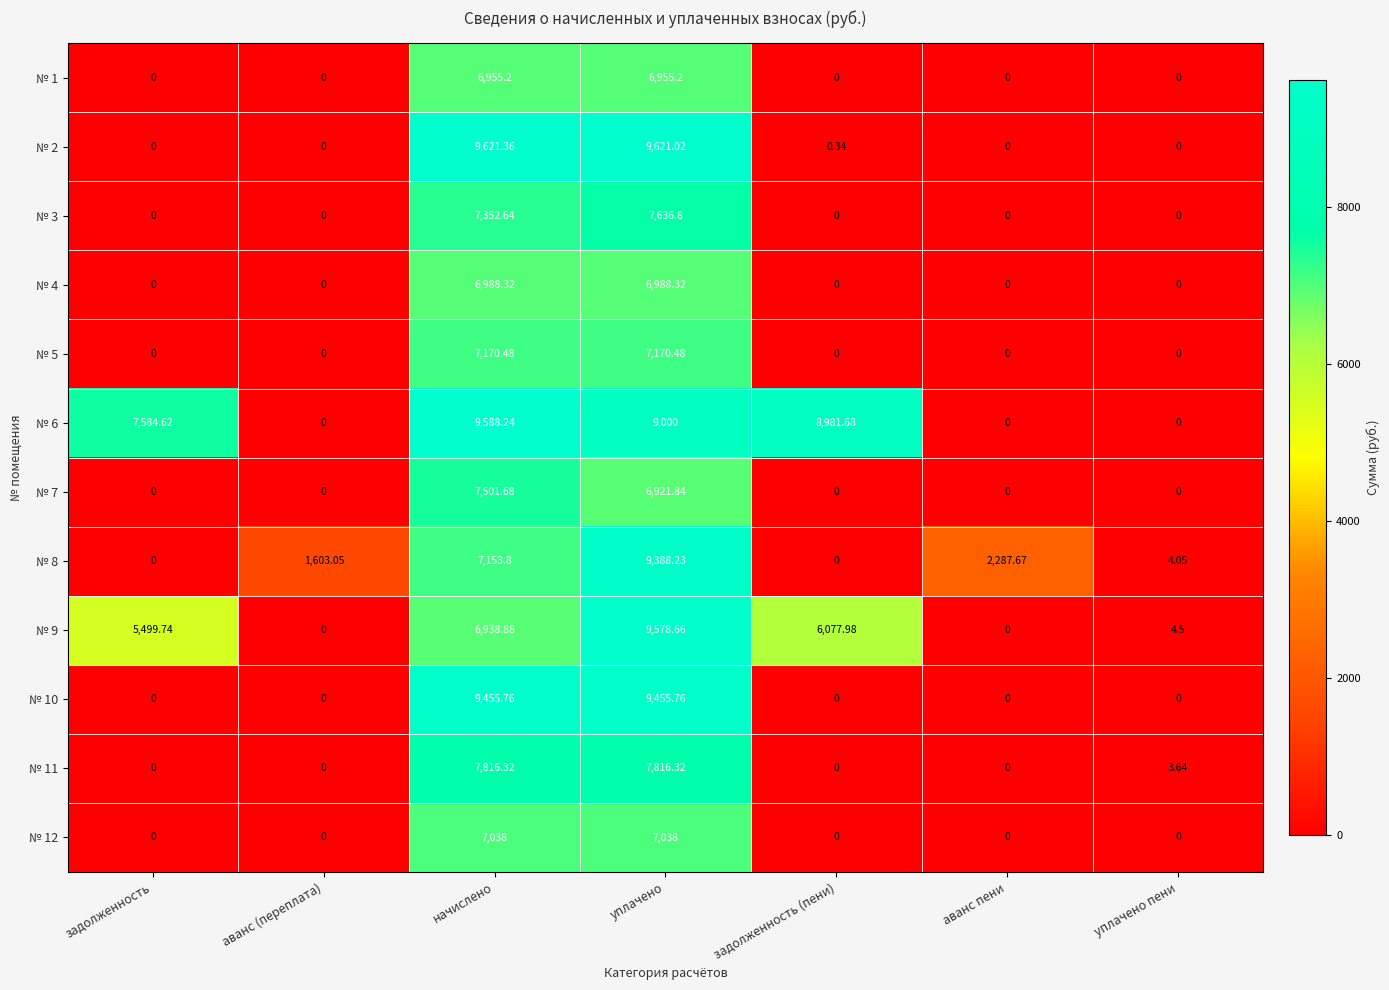

At which category is the sum across all series the highest?

уплачено